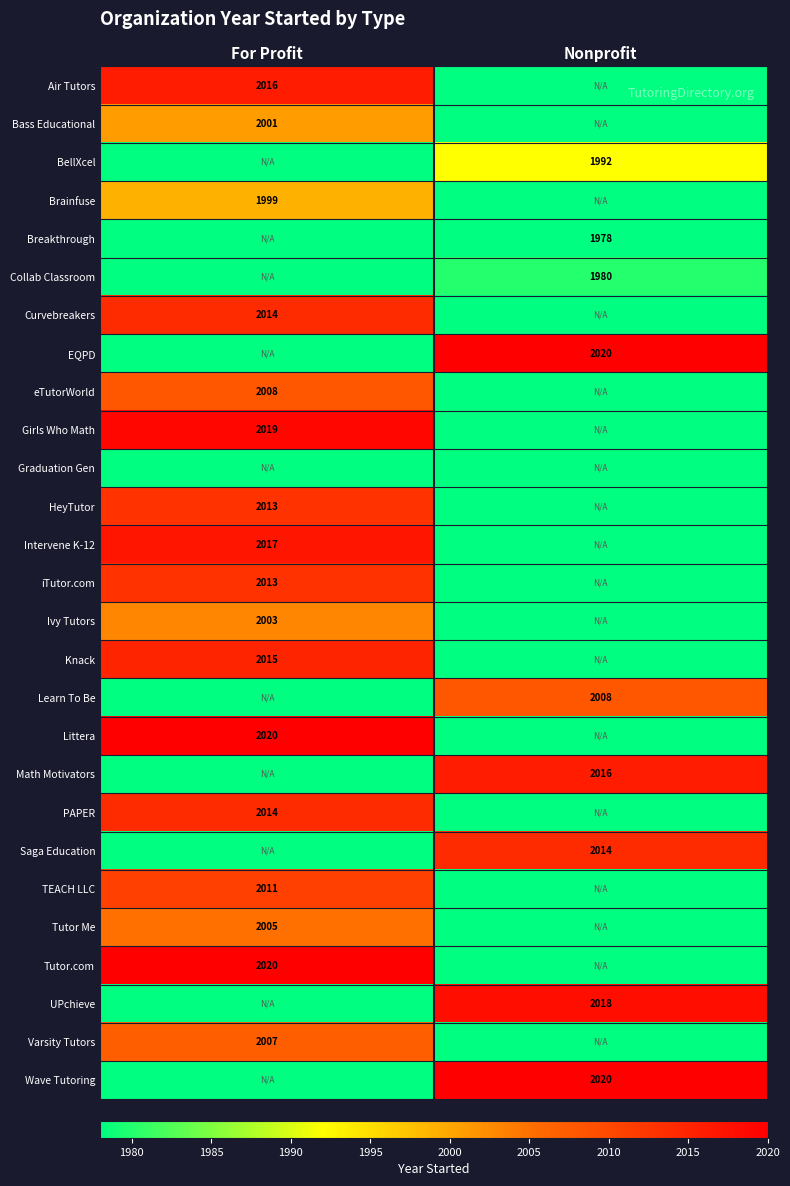

The value of PAPER at For Profit is 2014. True or false?

True